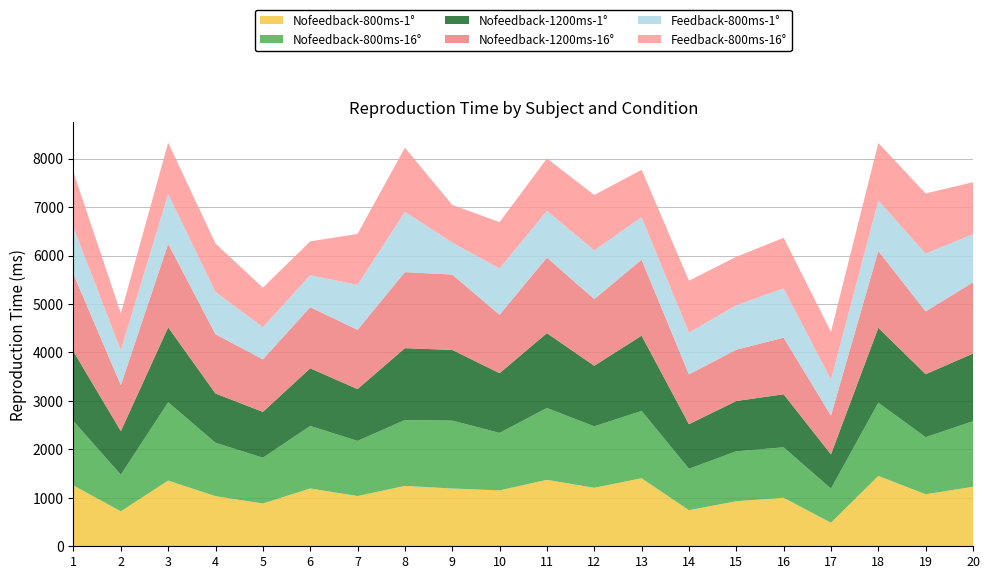

Reading left to right, list all the values displayed in this chart.

Nofeedback-800ms-1°: 1=1255.0	2=721.6	3=1357.0	4=1034.2	5=882.9	6=1193.1	7=1036.7	8=1246.0	9=1192.3	10=1153.3	11=1371.2	12=1207.2	13=1404.0	14=744.5	15=930.2	16=1001.5	17=486.0	18=1452.2	19=1073.5	20=1227.9
Nofeedback-800ms-16°: 1=1325.8	2=754.6	3=1615.0	4=1101.8	5=944.8	6=1290.3	7=1138.5	8=1359.2	9=1401.6	10=1186.7	11=1482.7	12=1267.8	13=1389.2	14=855.4	15=1029.9	16=1040.9	17=704.0	18=1511.0	19=1177.9	20=1352.7
Nofeedback-1200ms-1°: 1=1439.3	2=900.3	3=1546.9	4=1017.1	5=946.1	6=1189.8	7=1069.6	8=1483.6	9=1458.7	10=1232.8	11=1545.0	12=1250.9	13=1553.7	14=920.1	15=1038.1	16=1095.0	17=707.3	18=1545.3	19=1300.5	20=1397.2
Nofeedback-1200ms-16°: 1=1595.8	2=948.5	3=1723.7	4=1222.9	5=1085.4	6=1261.7	7=1222.9	8=1569.5	9=1555.2	10=1205.1	11=1560.3	12=1375.8	13=1568.1	14=1027.5	15=1059.3	16=1168.2	17=799.9	18=1587.5	19=1295.8	20=1470.3
Feedback-800ms-1°: 1=960.1	2=720.3	3=1025.0	4=871.9	5=661.7	6=658.5	7=925.7	8=1243.5	9=660.5	10=954.8	11=962.9	12=1004.8	13=875.7	14=862.3	15=915.3	16=1017.9	17=738.0	18=1039.0	19=1191.2	20=993.4
Feedback-800ms-16°: 1=1140.1	2=763.2	3=1062.6	4=1000.1	5=815.9	6=699.5	7=1053.5	8=1323.6	9=777.0	10=956.3	11=1081.5	12=1142.8	13=979.2	14=1070.1	15=1000.9	16=1042.6	17=991.2	18=1188.3	19=1242.6	20=1071.1